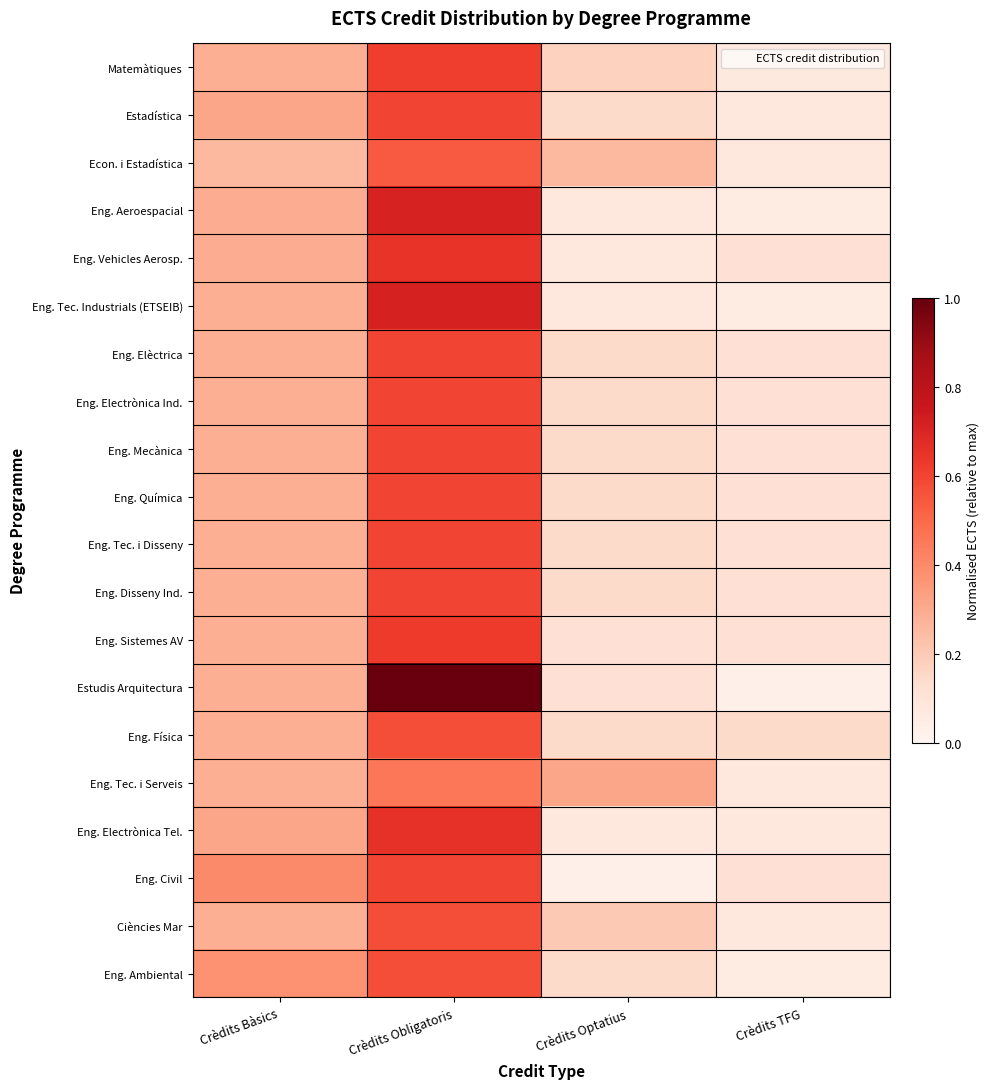

At Crèdits Optatius, list the series in order from largest to smallest.

Eng. Tec. i Serveis, Econ. i Estadística, Ciències Mar, Matemàtiques, Estadística, Eng. Elèctrica, Eng. Electrònica Ind., Eng. Mecànica, Eng. Química, Eng. Tec. i Disseny, Eng. Disseny Ind., Eng. Física, Eng. Ambiental, Eng. Sistemes AV, Estudis Arquitectura, Eng. Aeroespacial, Eng. Vehicles Aerosp., Eng. Tec. Industrials (ETSEIB), Eng. Electrònica Tel., Eng. Civil